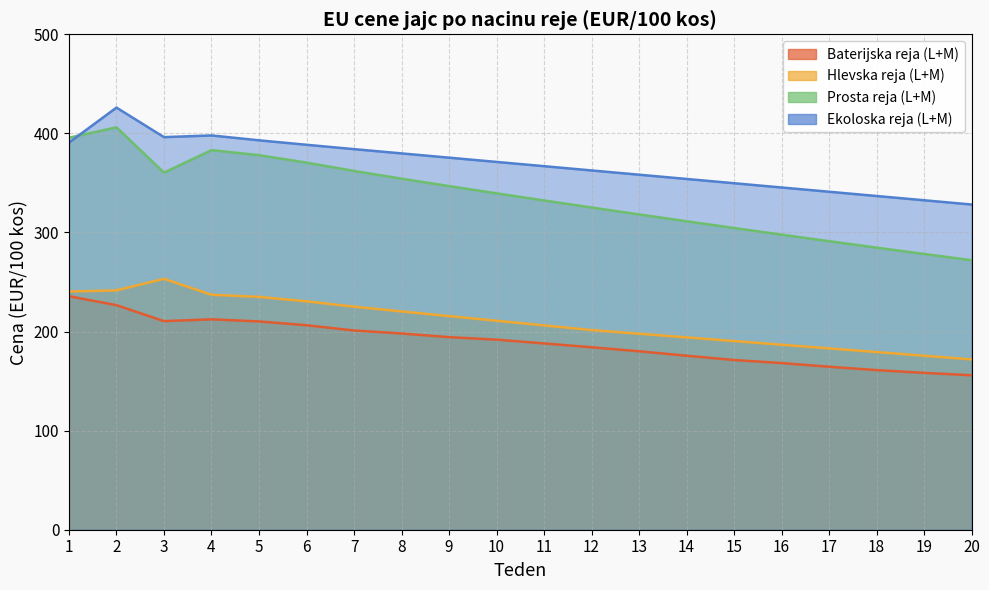

True or false: Ekoloska reja (L+M) has more than 2 points higher than both neighbors.

False